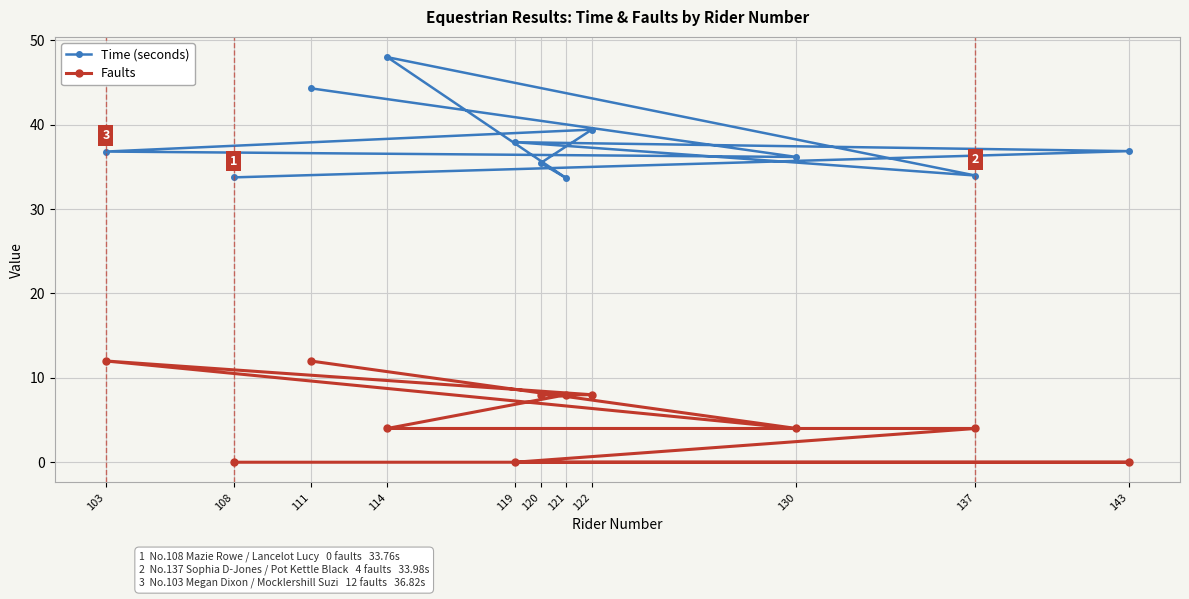

What is the average value of the Faults series?

5.5